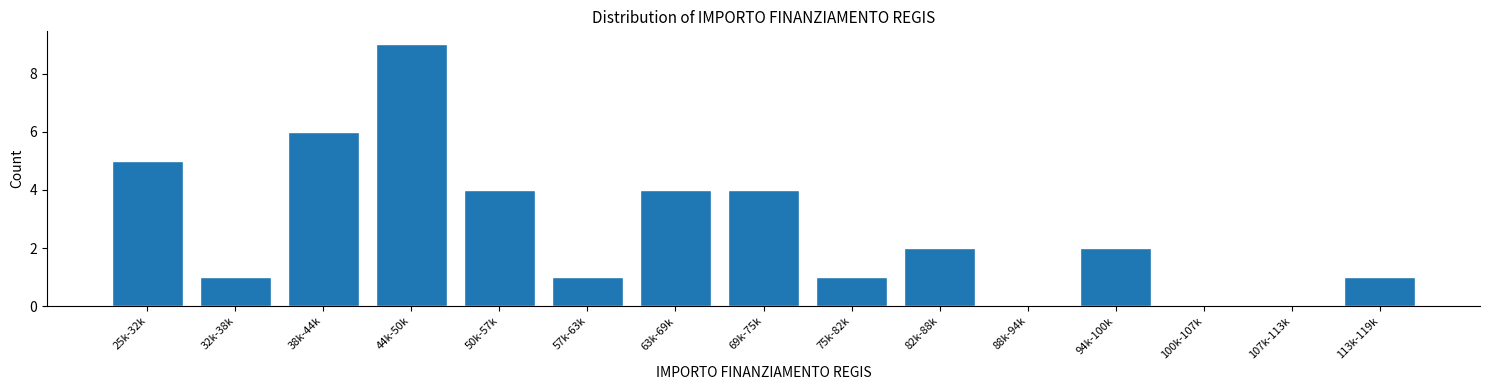

Reading left to right, what are all the values shown in this chart?

25k-32k=5	32k-38k=1	38k-44k=6	44k-50k=9	50k-57k=4	57k-63k=1	63k-69k=4	69k-75k=4	75k-82k=1	82k-88k=2	88k-94k=0	94k-100k=2	100k-107k=0	107k-113k=0	113k-119k=1